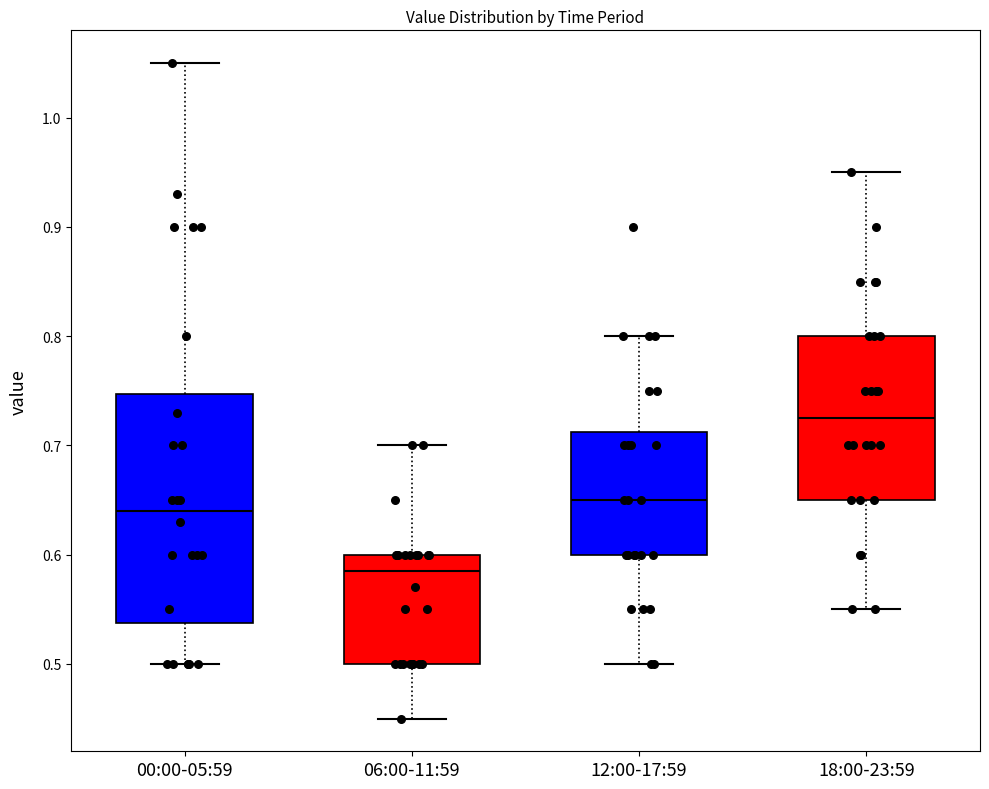

Reading left to right, read every box against the y-axis: the position of its median line, the range the box covers, and the ends of its whiskers. The values are not printed on the chart, so give them approximately, as read against the axis.

00:00-05:59: median 0.64, box 0.54 to 0.75, whiskers 0.50 to 1.05
06:00-11:59: median 0.59, box 0.50 to 0.60, whiskers 0.45 to 0.70
12:00-17:59: median 0.65, box 0.60 to 0.71, whiskers 0.50 to 0.80
18:00-23:59: median 0.73, box 0.65 to 0.80, whiskers 0.55 to 0.95